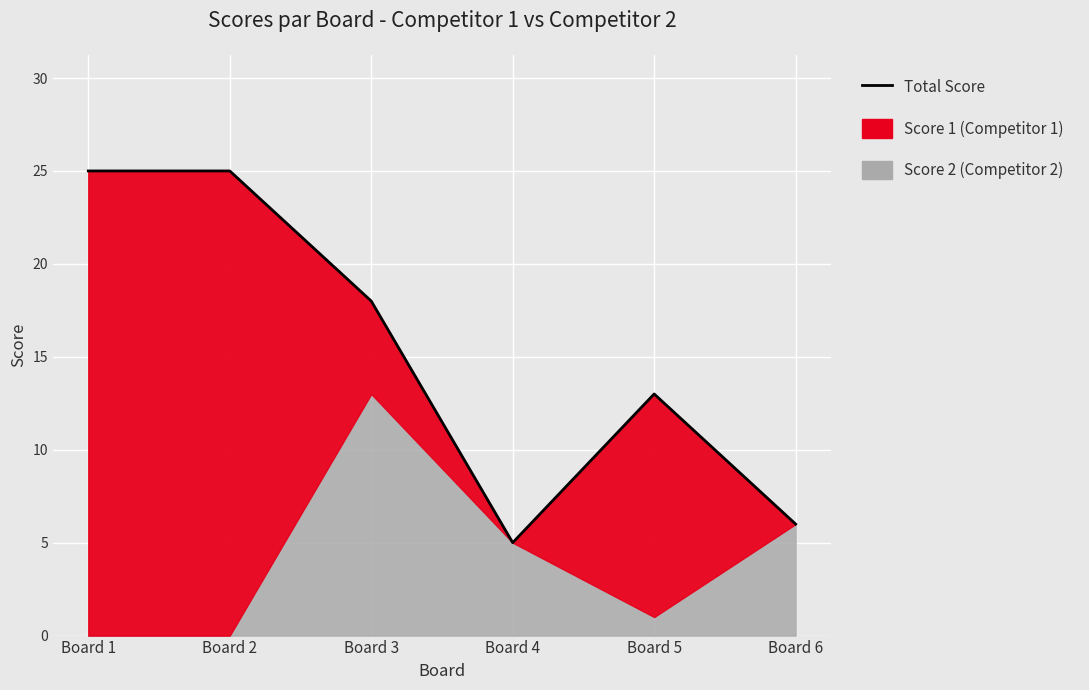

Reading left to right, extract all data points from this chart.

Board 1=25	Board 2=25	Board 3=18	Board 4=5	Board 5=13	Board 6=6